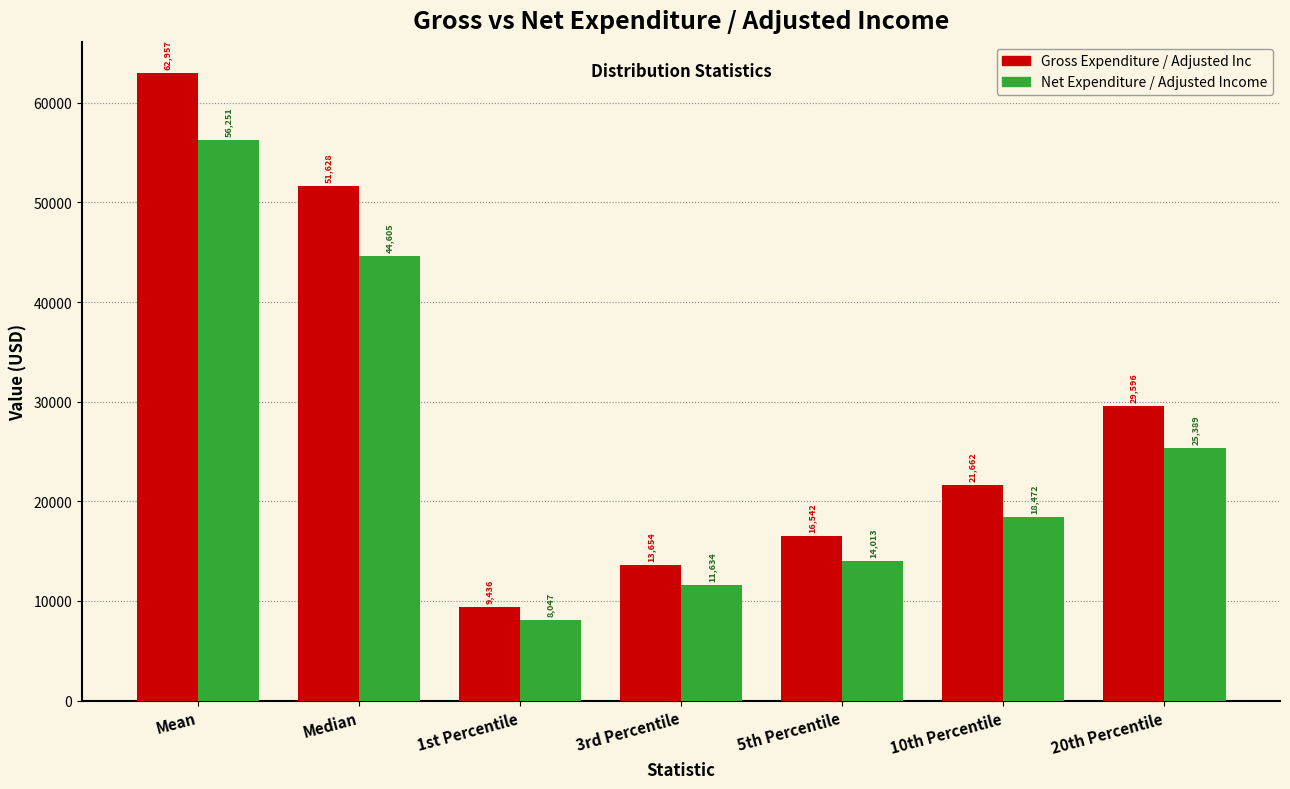

Is it true that Net Expenditure / Adjusted Income equals 18471.8 at 10th Percentile?

True